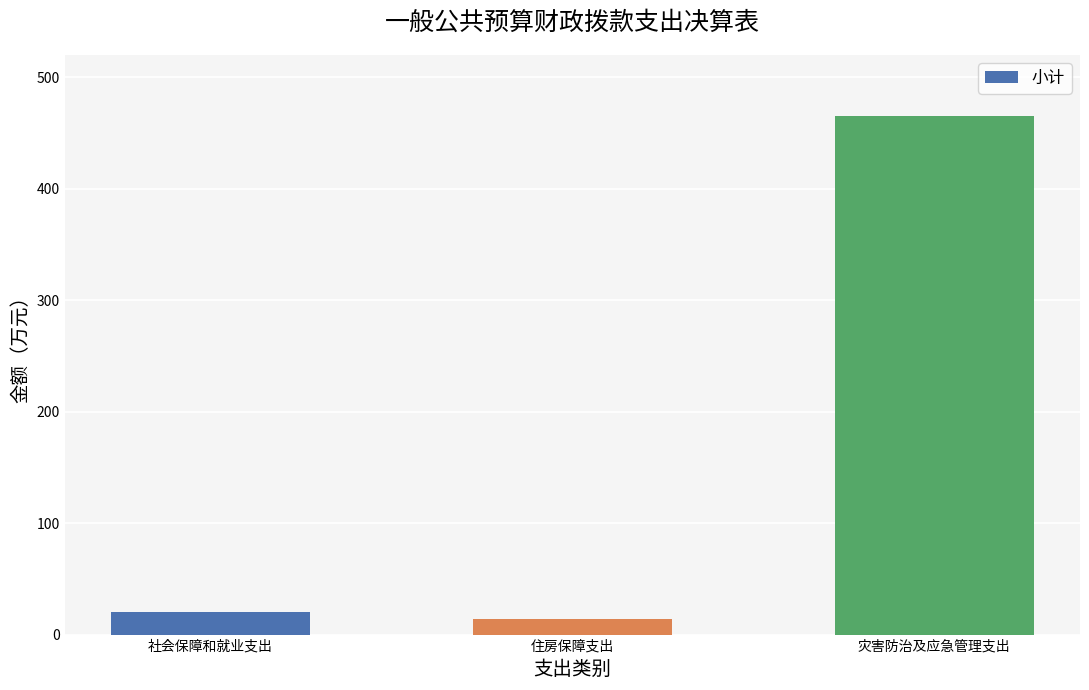

What is the sum of all values?

500.7